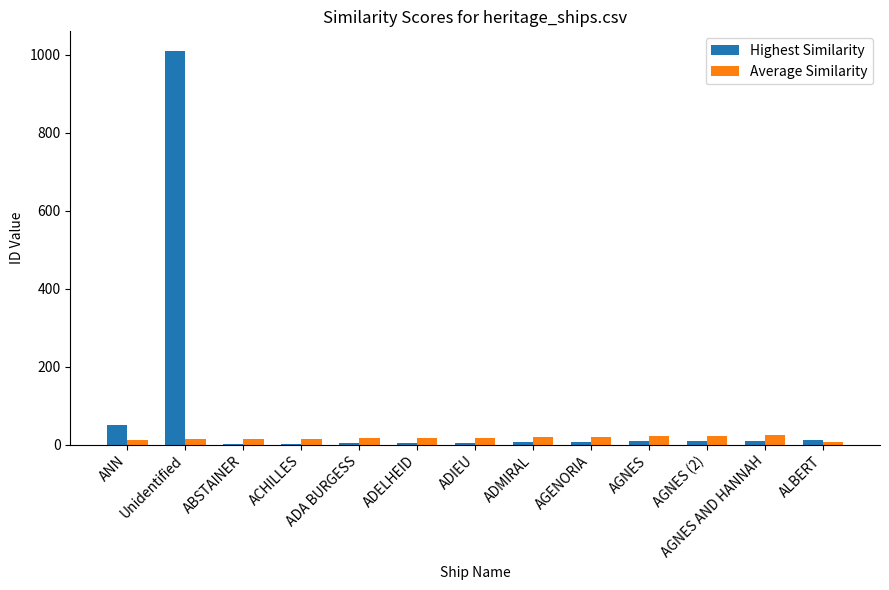

Which series changed the most between Unidentified and ADMIRAL?

Highest Similarity